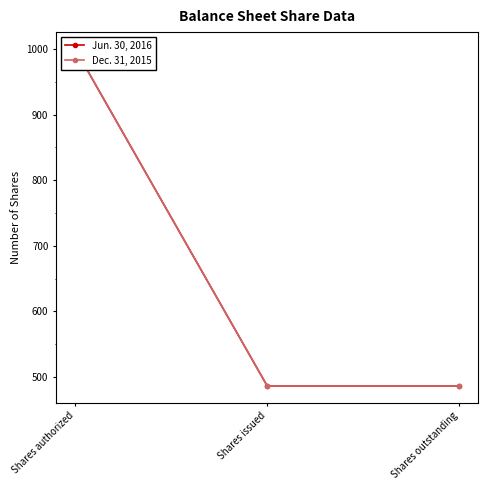

Reading left to right, what are all the values shown in this chart?

Jun. 30, 2016: Shares authorized=1000.0	Shares issued=486.5	Shares outstanding=486.5
Dec. 31, 2015: Shares authorized=1000.0	Shares issued=486.5	Shares outstanding=486.5